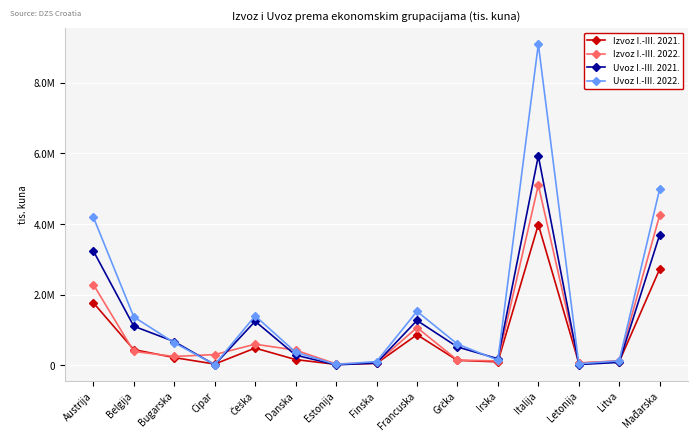

Where is the first local minimum for Izvoz I.-III. 2021.?

Cipar